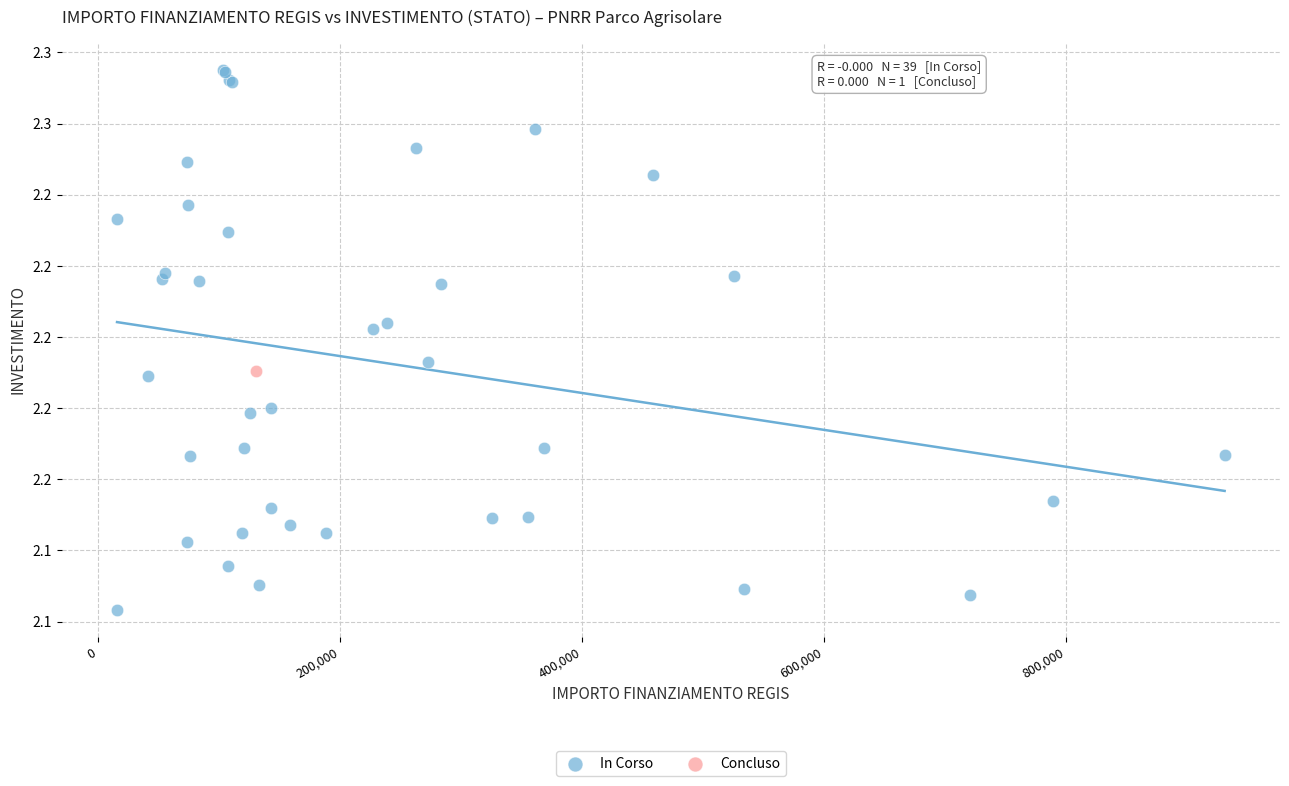

What are all the series names shown in the legend?

In Corso, Concluso